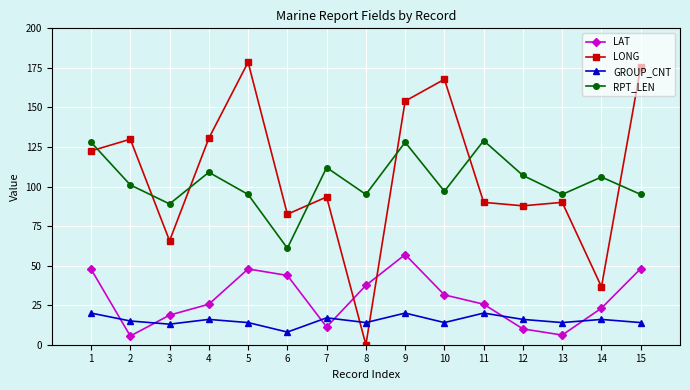

At how many categories does at least one series exceed 120?

8